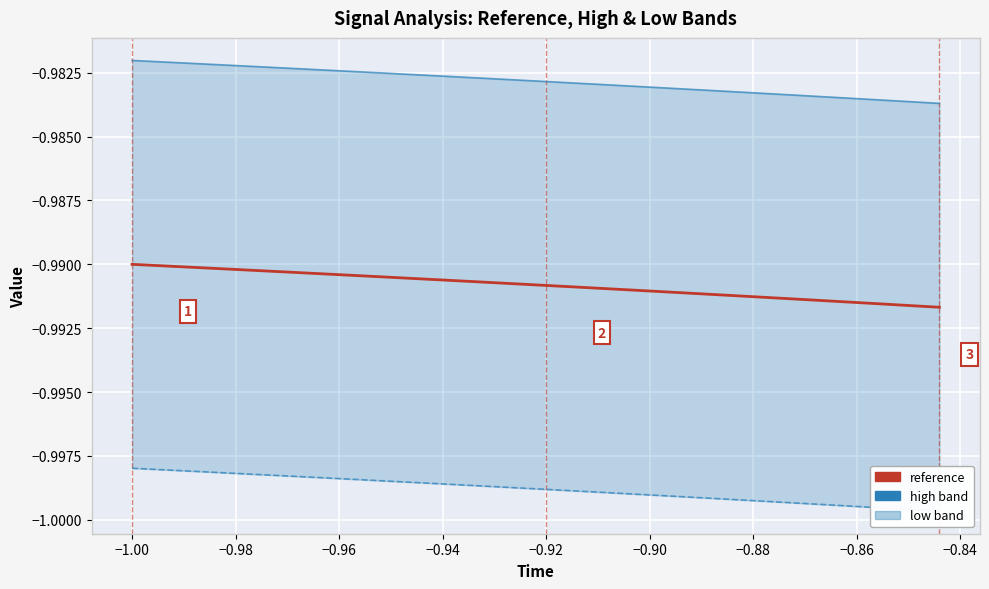

What is the label of the 30th point from the right?

−0.96